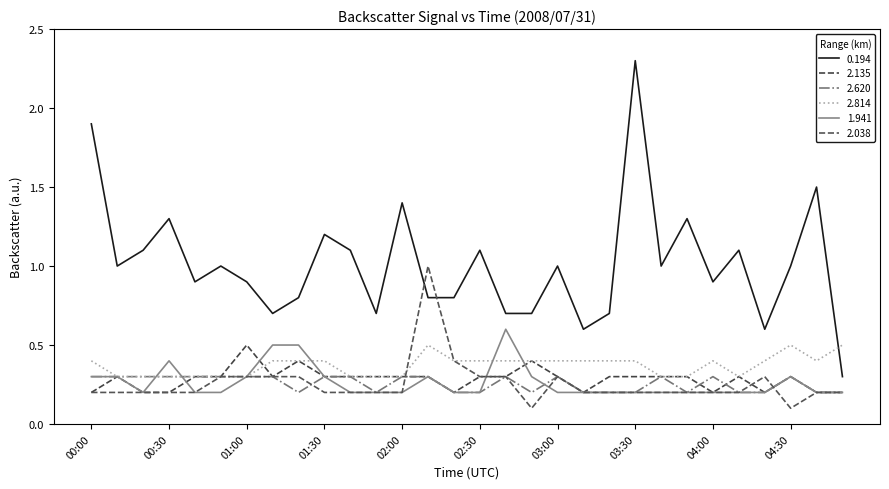

Which series has the largest total across all categories?

0.194